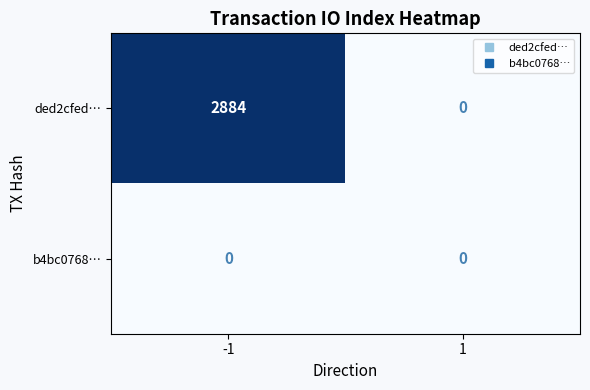

What value does the ded2cfed… series have at -1?

2884